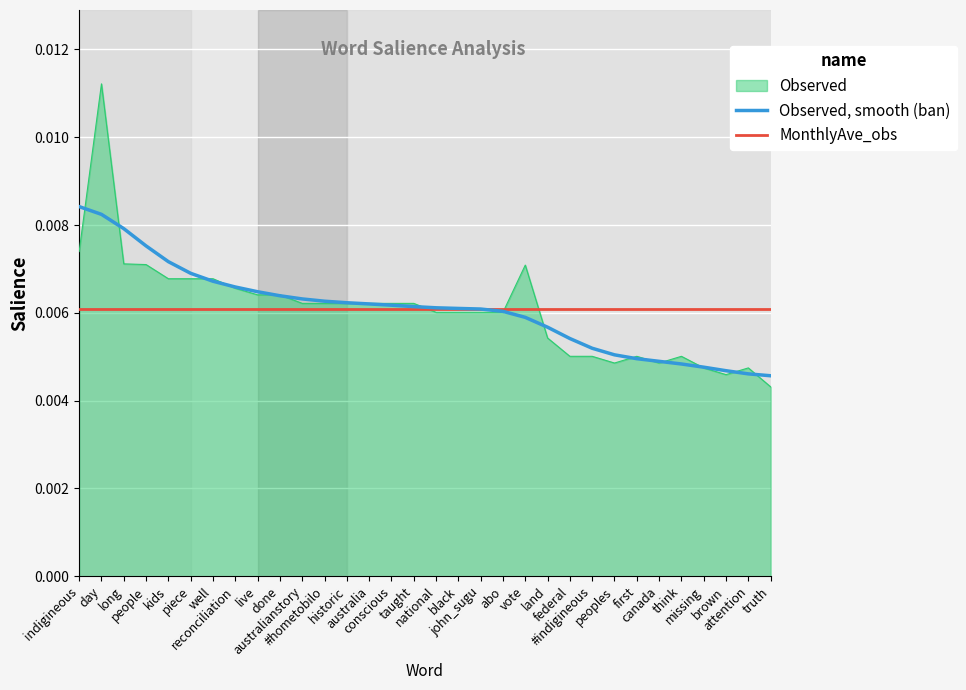

Which series has the widest spread of values?

Observed